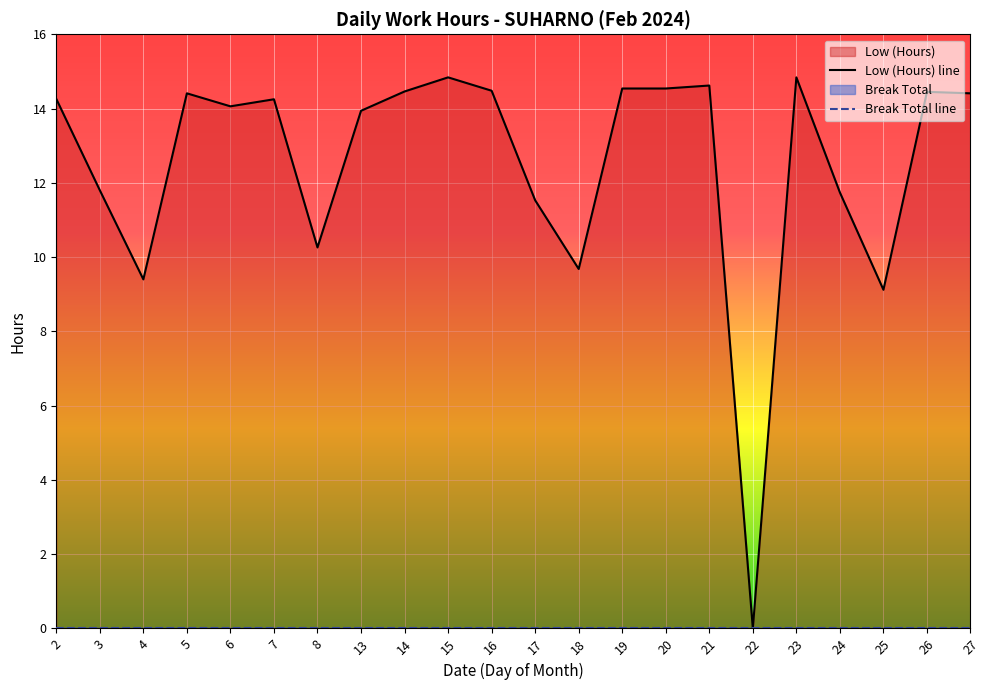

True or false: Low (Hours) line and Break Total line intersect in this chart.

False